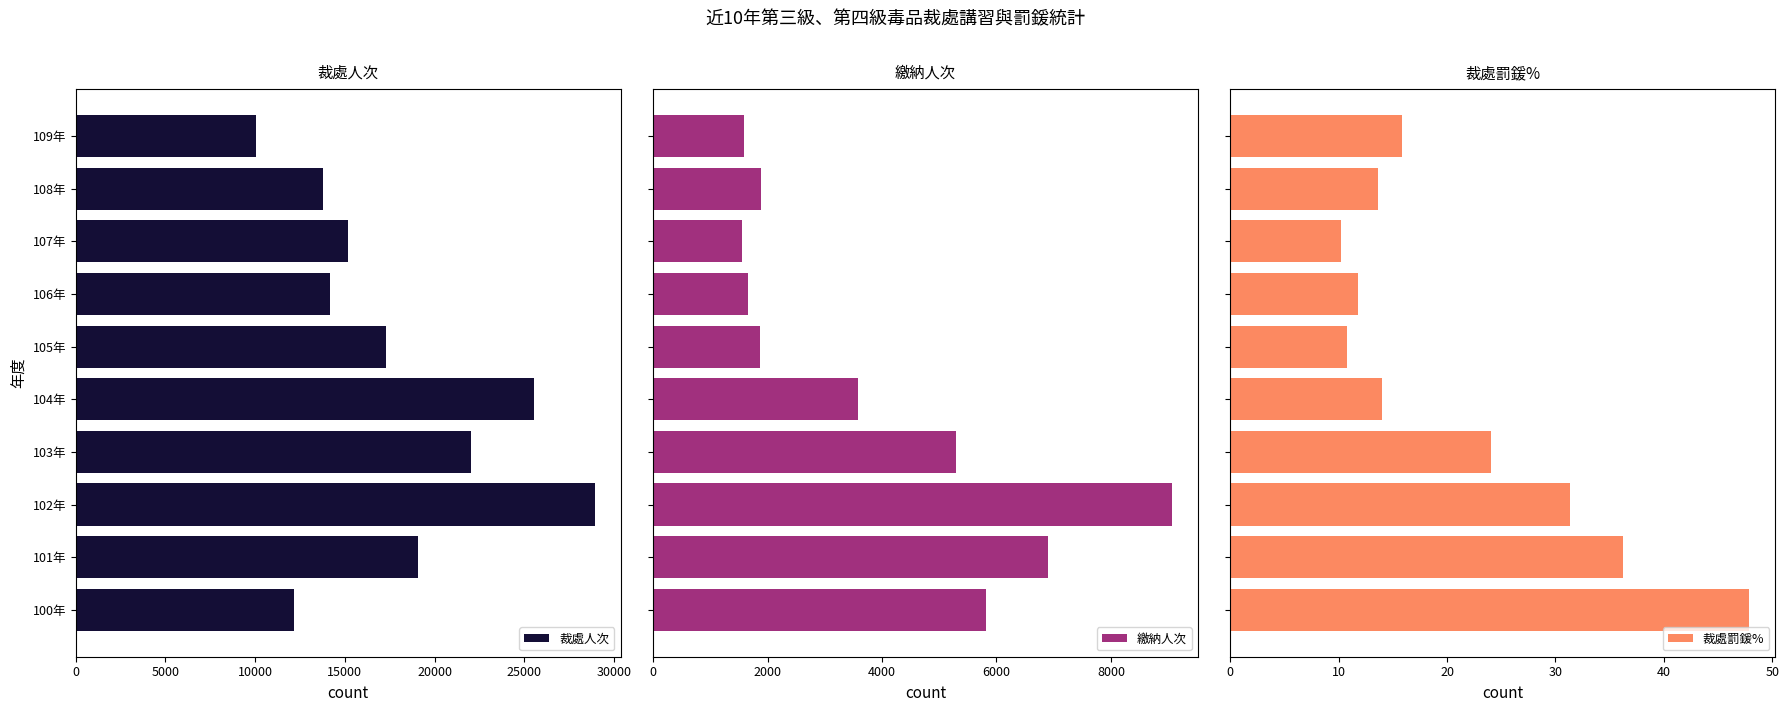

What is the minimum value for 繳納人次?

1548